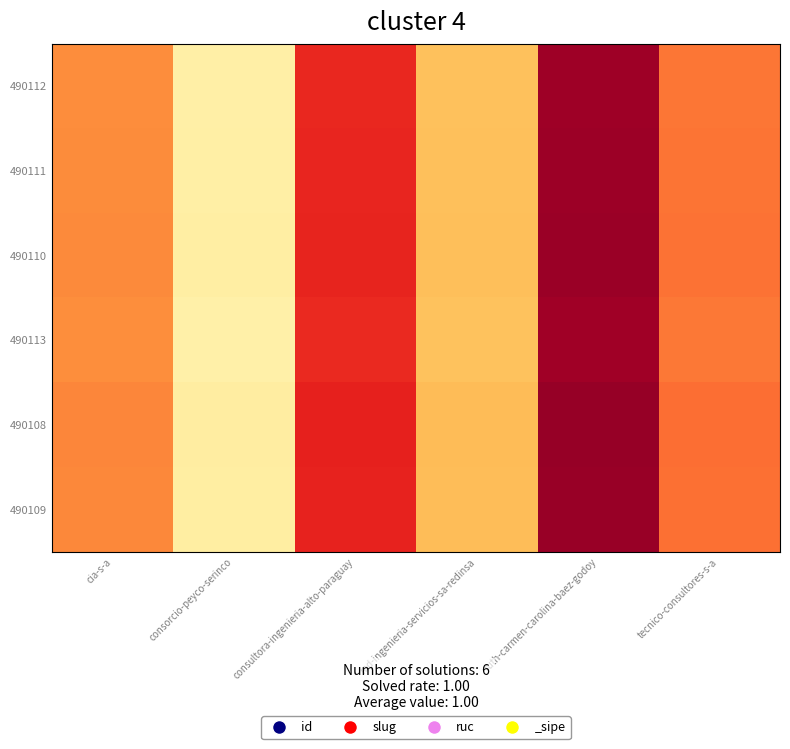

Reading left to right, transcribe all the data shown in this chart.

490112: cia-s-a=0.5	consorcio-peyco-serinco=0.9	consultora-ingenieria-alto-paraguay=0.3	red-ingenieria-servicios-sa-redinsa=0.7	ruth-carmen-carolina-baez-godoy=0.1	tecnico-consultores-s-a=0.5
490111: cia-s-a=0.5	consorcio-peyco-serinco=0.9	consultora-ingenieria-alto-paraguay=0.3	red-ingenieria-servicios-sa-redinsa=0.7	ruth-carmen-carolina-baez-godoy=0.1	tecnico-consultores-s-a=0.4
490110: cia-s-a=0.5	consorcio-peyco-serinco=0.9	consultora-ingenieria-alto-paraguay=0.3	red-ingenieria-servicios-sa-redinsa=0.7	ruth-carmen-carolina-baez-godoy=0.1	tecnico-consultores-s-a=0.4
490113: cia-s-a=0.5	consorcio-peyco-serinco=0.9	consultora-ingenieria-alto-paraguay=0.3	red-ingenieria-servicios-sa-redinsa=0.7	ruth-carmen-carolina-baez-godoy=0.1	tecnico-consultores-s-a=0.5
490108: cia-s-a=0.5	consorcio-peyco-serinco=0.9	consultora-ingenieria-alto-paraguay=0.3	red-ingenieria-servicios-sa-redinsa=0.7	ruth-carmen-carolina-baez-godoy=0.0	tecnico-consultores-s-a=0.4
490109: cia-s-a=0.5	consorcio-peyco-serinco=0.9	consultora-ingenieria-alto-paraguay=0.3	red-ingenieria-servicios-sa-redinsa=0.7	ruth-carmen-carolina-baez-godoy=0.1	tecnico-consultores-s-a=0.4